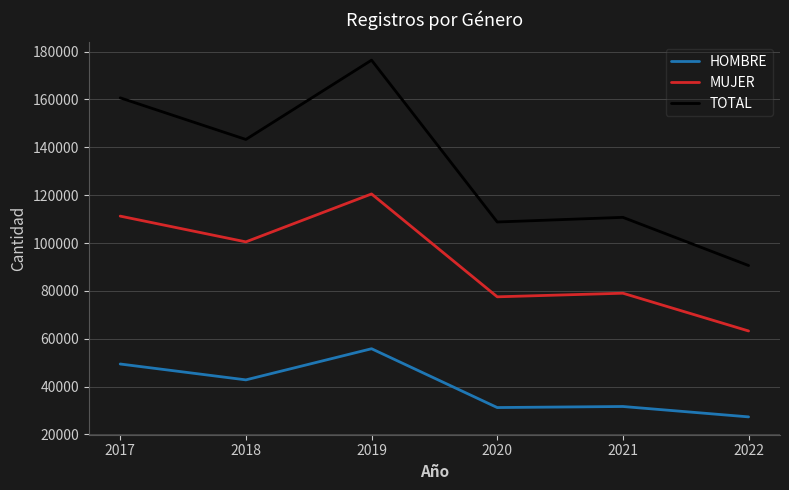

At which category is the sum across all series the highest?

2019